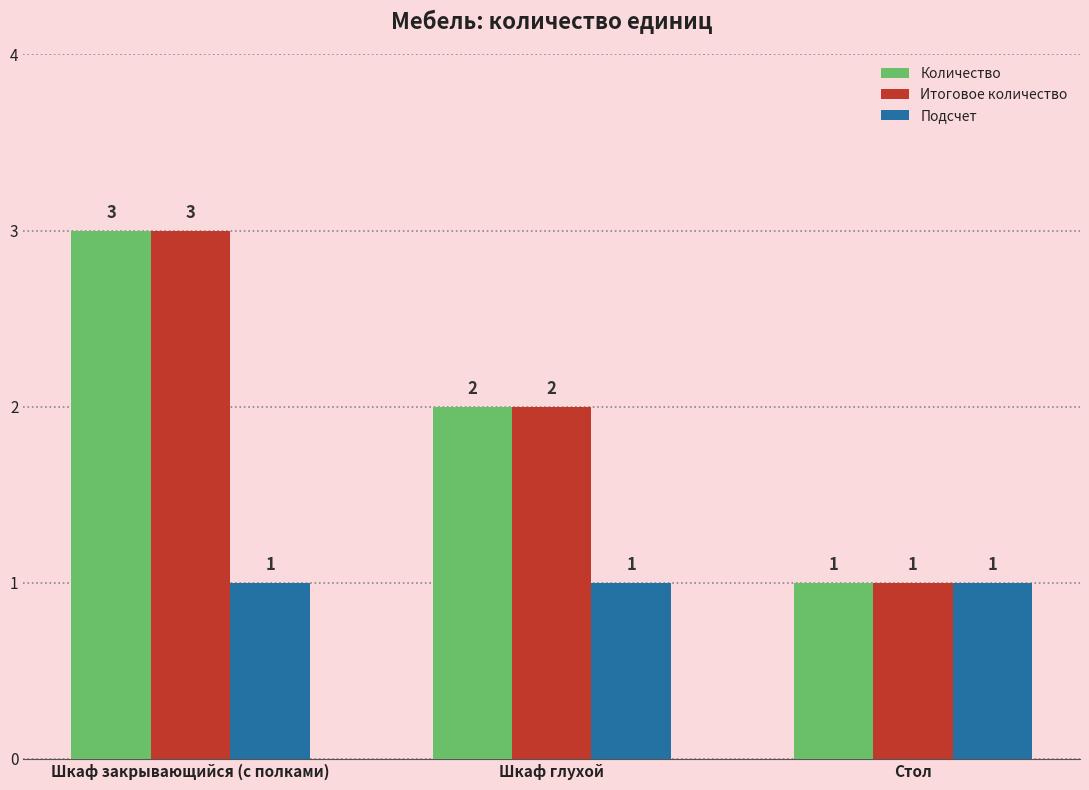

Reading left to right, list all the values displayed in this chart.

Количество: Шкаф закрывающийся (с полками)=3	Шкаф глухой=2	Стол=1
Итоговое количество: Шкаф закрывающийся (с полками)=3	Шкаф глухой=2	Стол=1
Подсчет: Шкаф закрывающийся (с полками)=1	Шкаф глухой=1	Стол=1